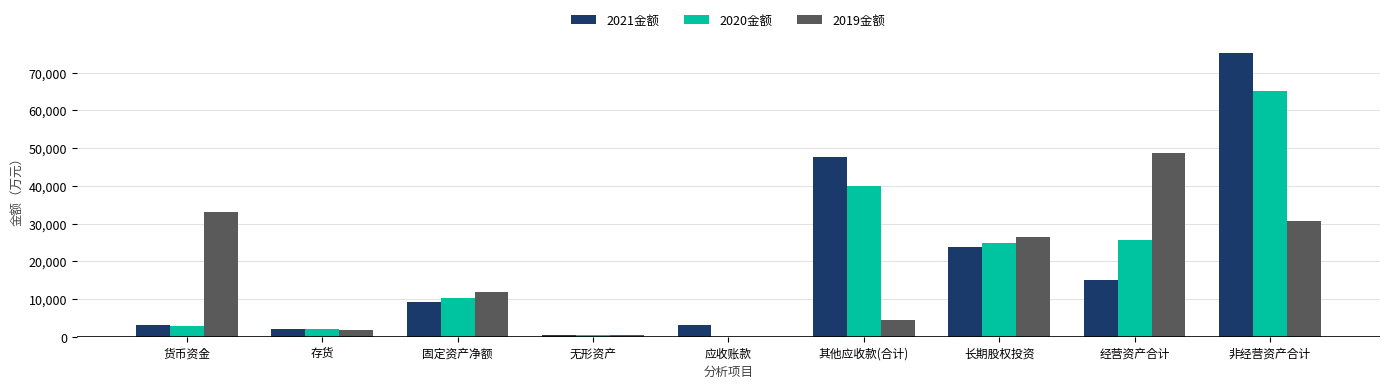

What is the approximate value of 2019金额 at 无形资产?

506.1